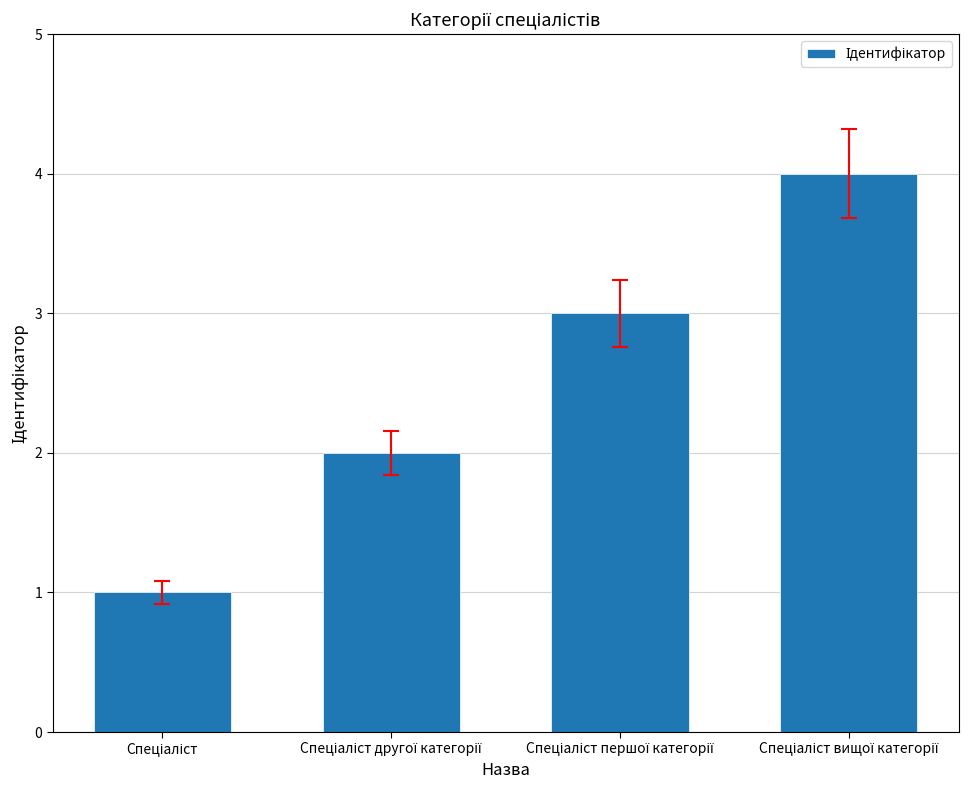

What is the sum of all values?

10